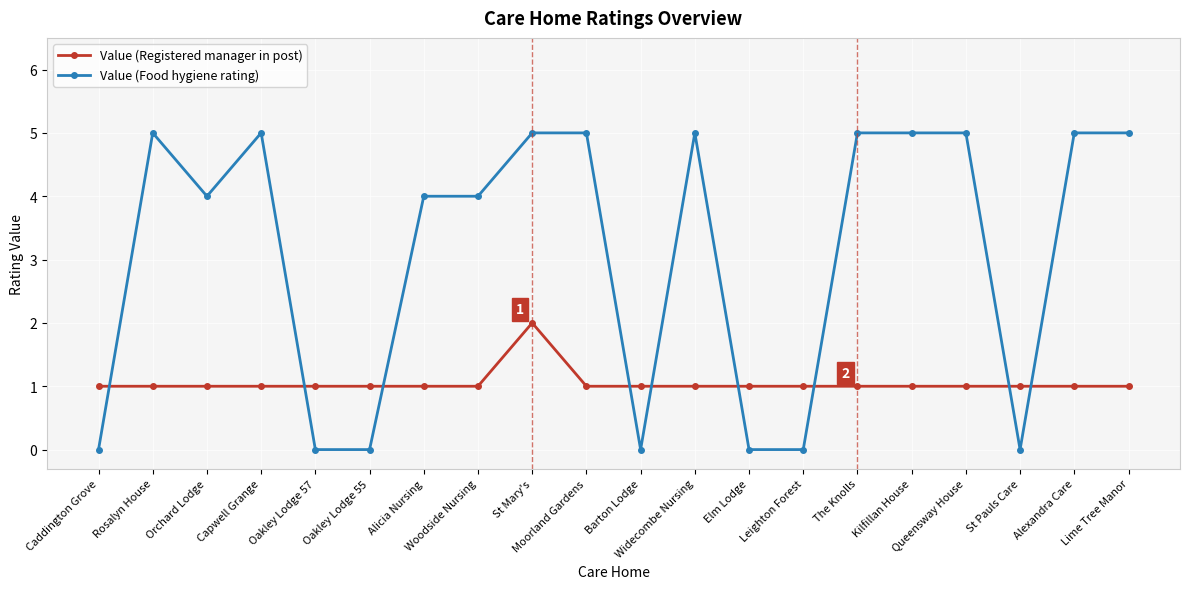

The value of Value (Registered manager in post) at St Pauls Care is 0. True or false?

False